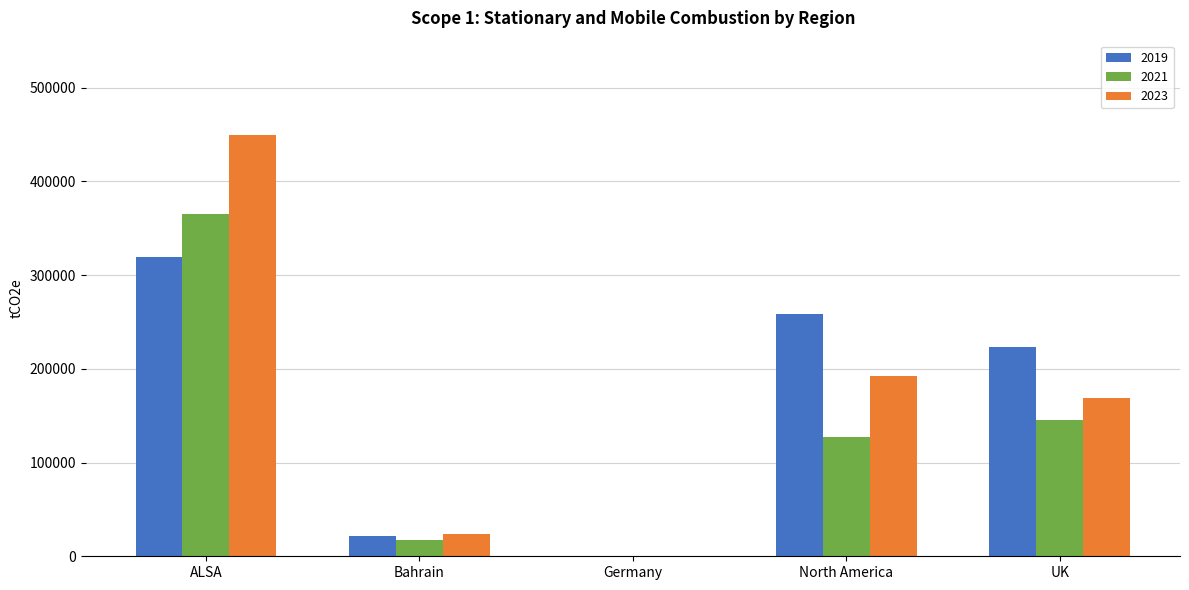

True or false: 2023 has a value of 168674 at UK.

True